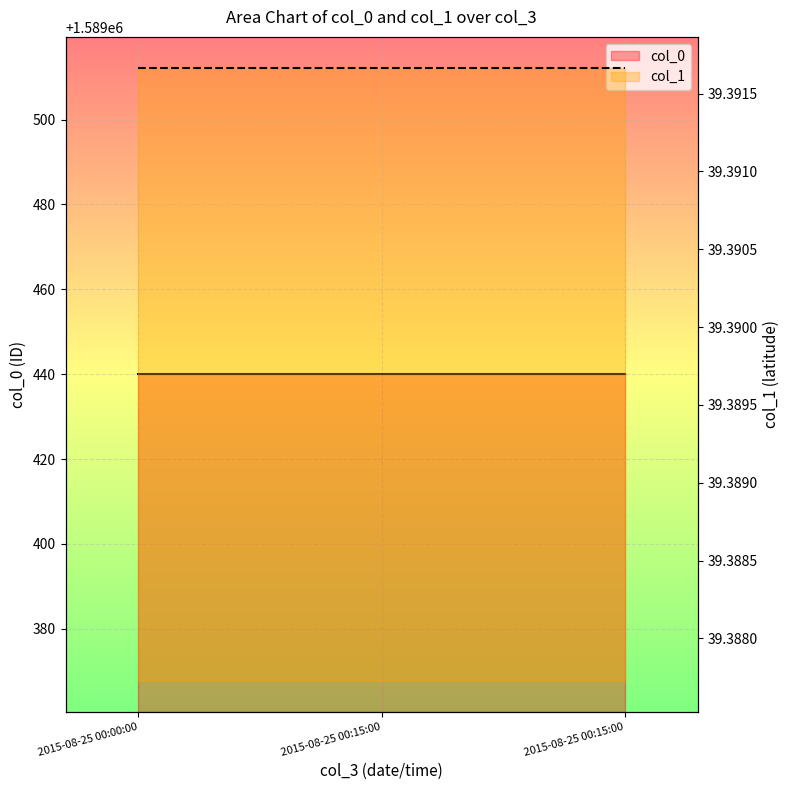

What are all the series names shown in the legend?

col_0, col_1